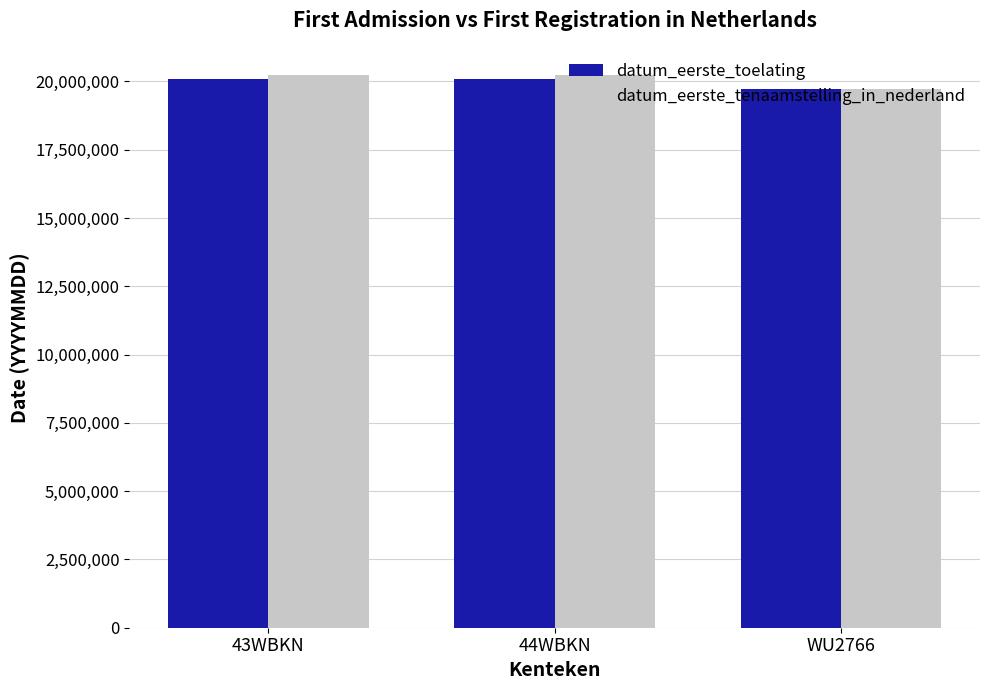

What is the value of the datum_eerste_tenaamstelling_in_nederland bar at the 1st from the left?

20220822